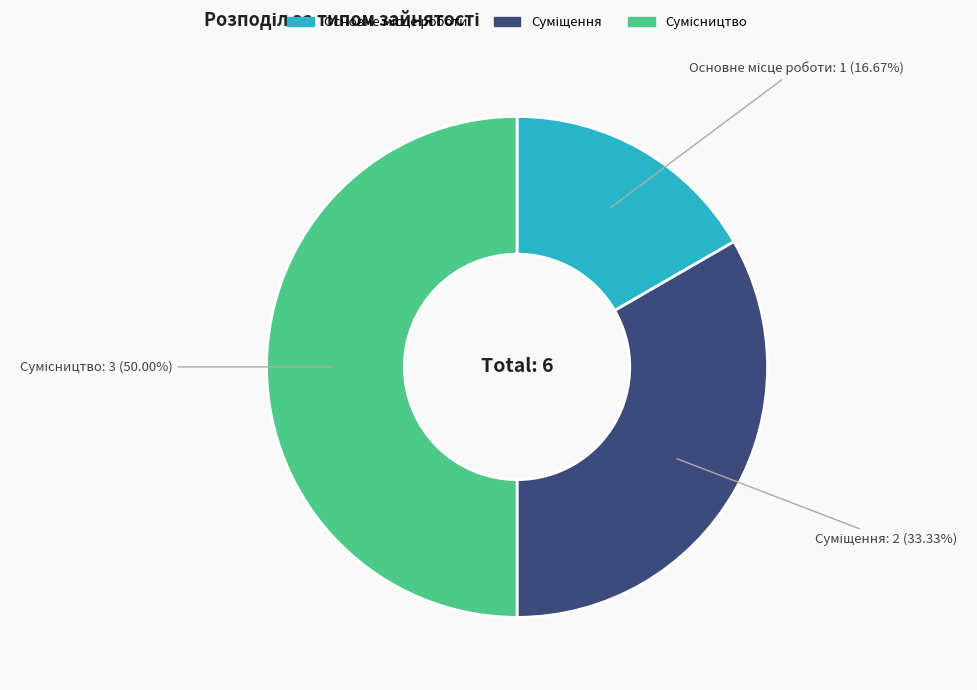

Count the number of slices in the pie.

3